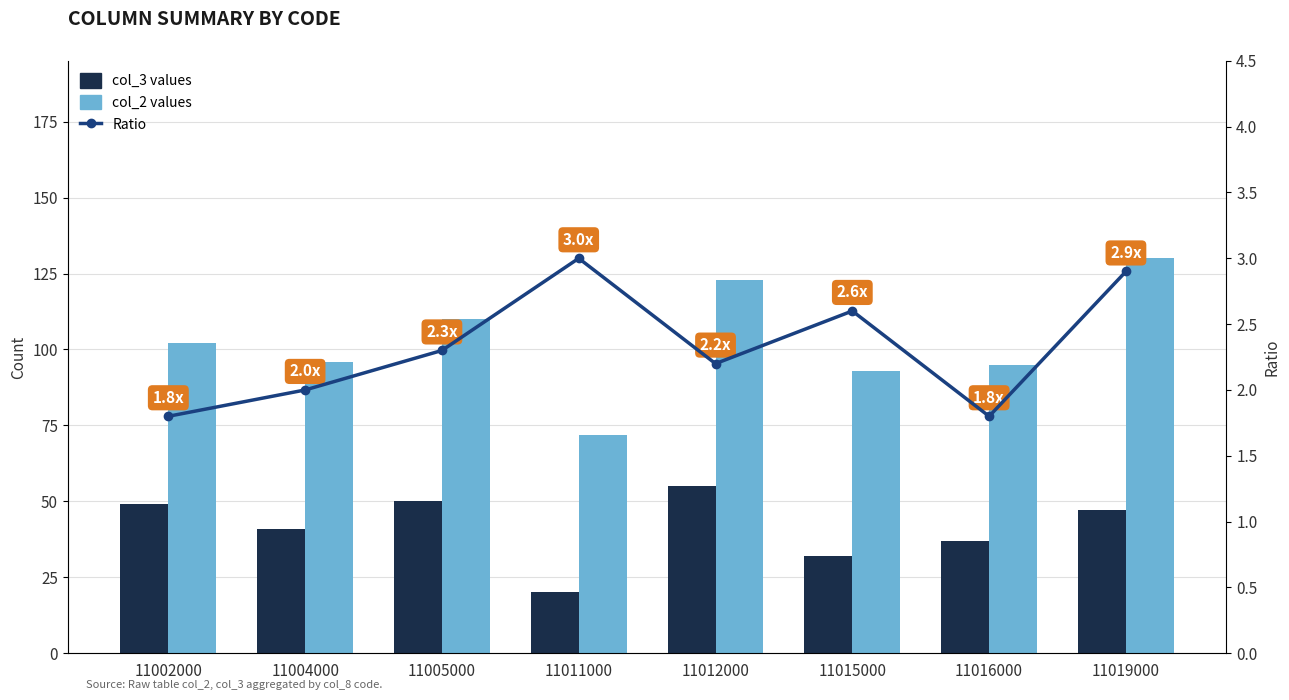

Reading right to left, what are all the values shown in this chart?

col_3 values (col_2 subset): 47.0	37.0	32.0	55.0	20.0	50.0	41.0	49.0
col_2 values (total): 130.0	95.0	93.0	123.0	72.0	110.0	96.0	102.0
Ratio (col_2/col_3 approx): 2.9	1.8	2.6	2.2	3.0	2.3	2.0	1.8